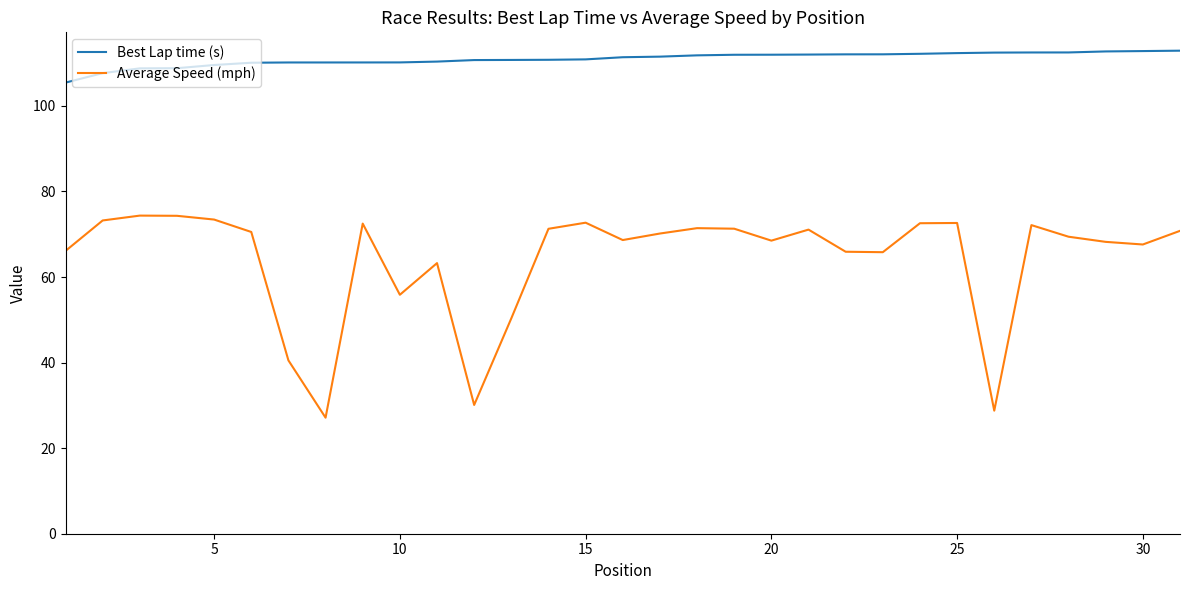

What is the difference between the maximum and second lowest values in the Best Lap time (s) series?

5.3